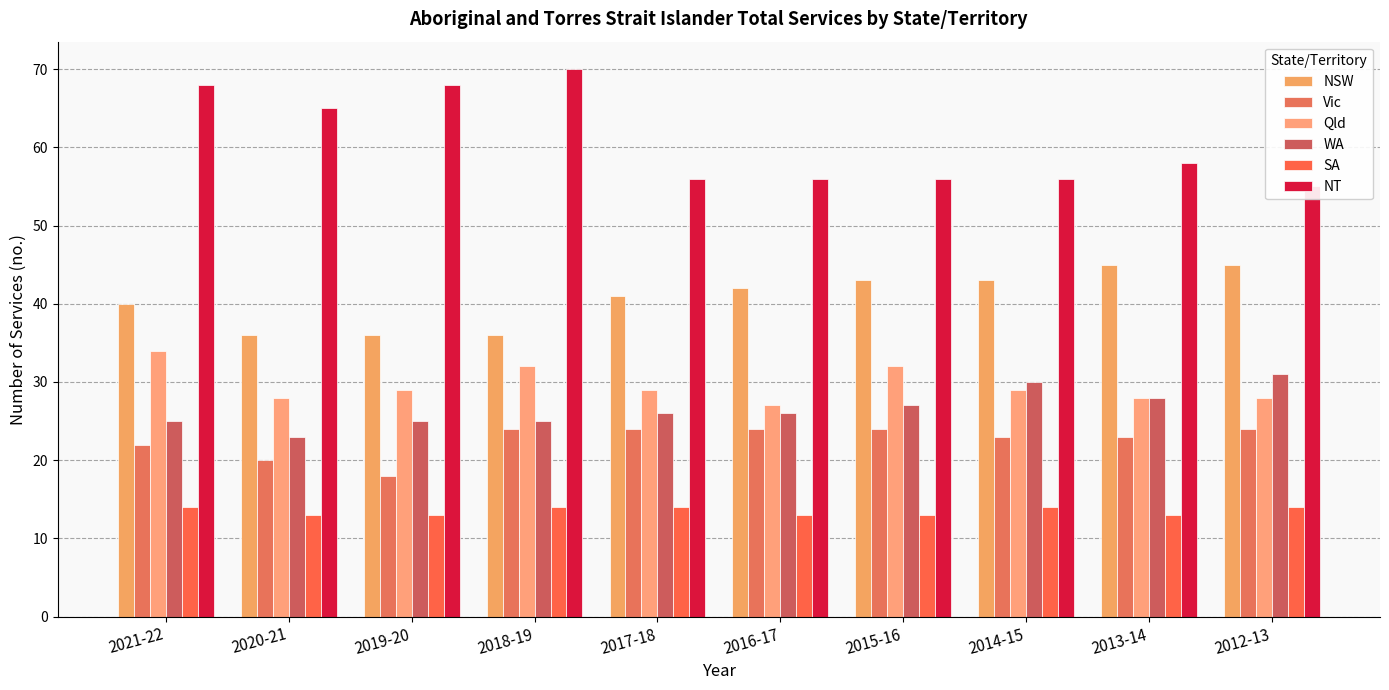

How many data points in NSW are above 42?

4